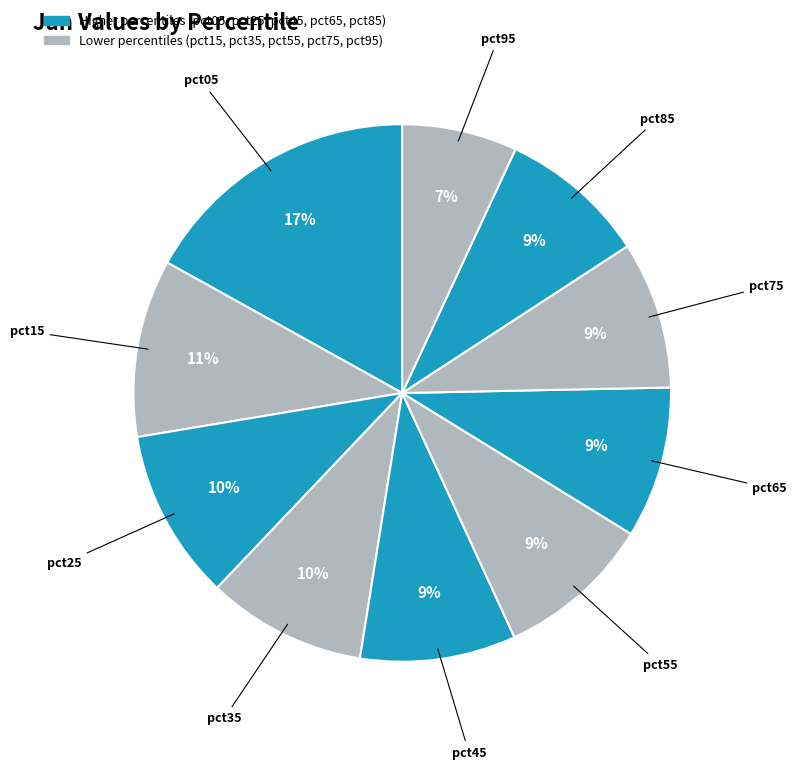

To the nearest percent, what is the difference between the largest and smallest slice percentages?

10%